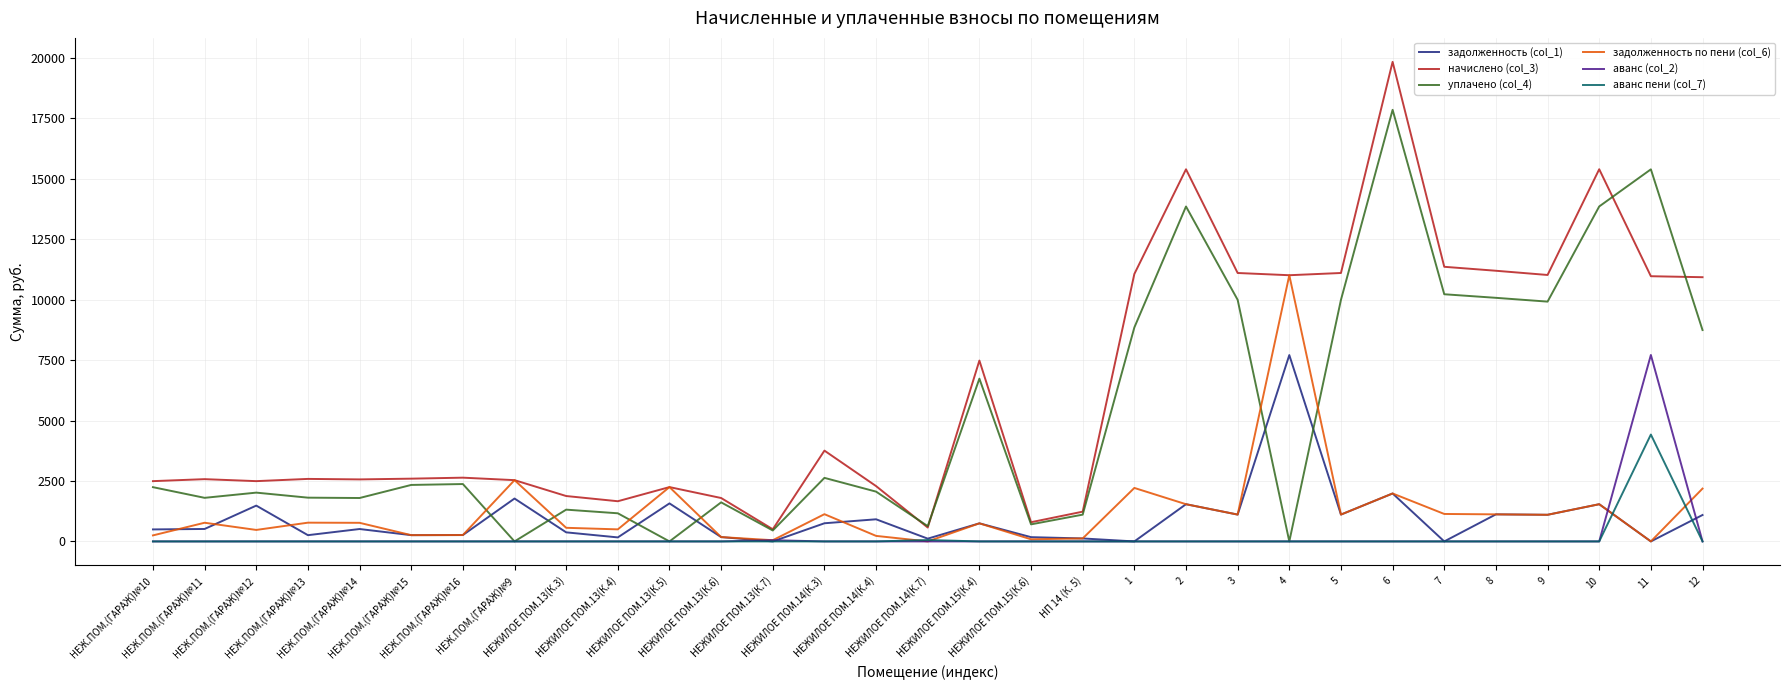

Rank the series by their maximum value, from highest to lowest.

начислено (col_3), уплачено (col_4), задолженность по пени (col_6), аванс (col_2), задолженность (col_1), аванс пени (col_7)